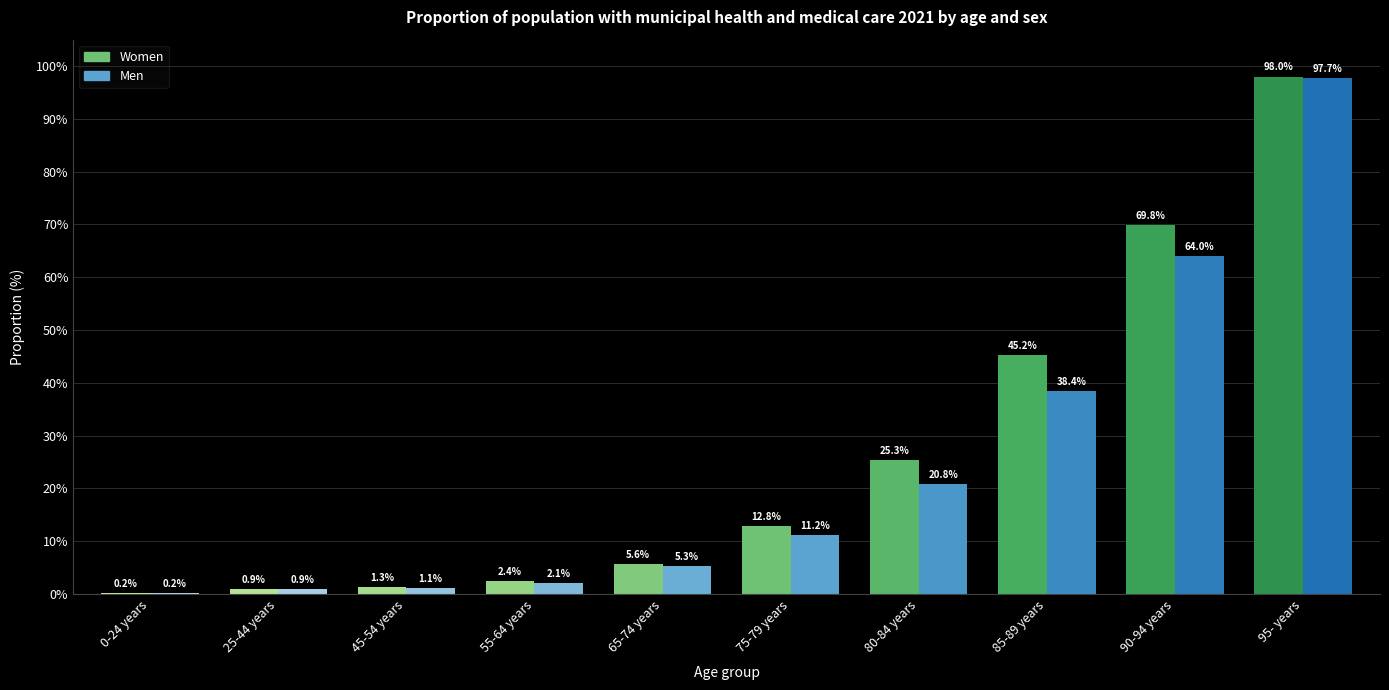

Reading right to left, extract all data points from this chart.

Women: 95- years=98.0	90-94 years=69.8	85-89 years=45.2	80-84 years=25.3	75-79 years=12.8	65-74 years=5.6	55-64 years=2.4	45-54 years=1.3	25-44 years=0.9	0-24 years=0.2
Men: 95- years=97.7	90-94 years=64.0	85-89 years=38.4	80-84 years=20.8	75-79 years=11.2	65-74 years=5.3	55-64 years=2.1	45-54 years=1.1	25-44 years=0.9	0-24 years=0.2